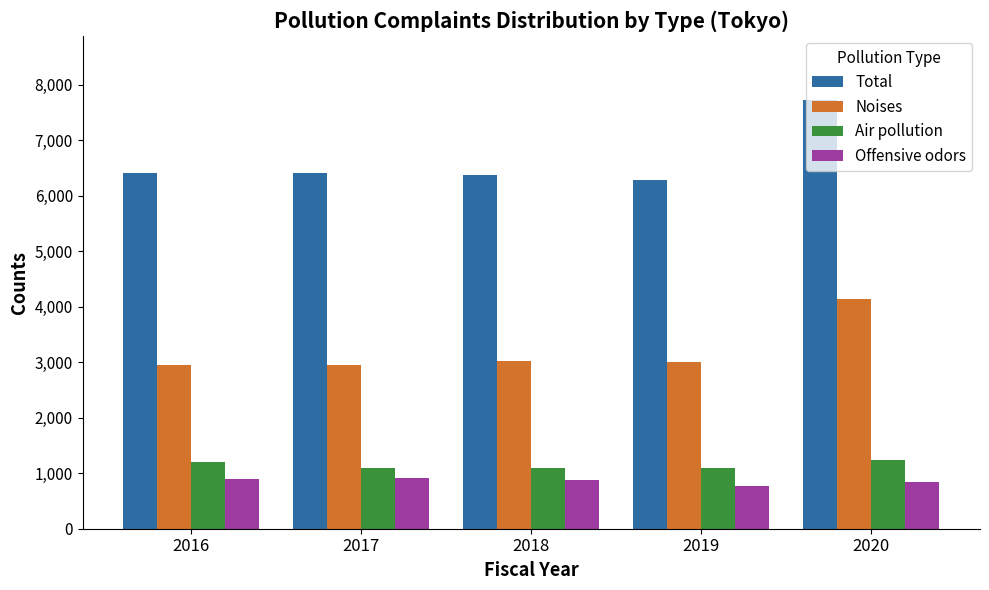

Is it true that Air pollution equals 1102 at 2019?

True